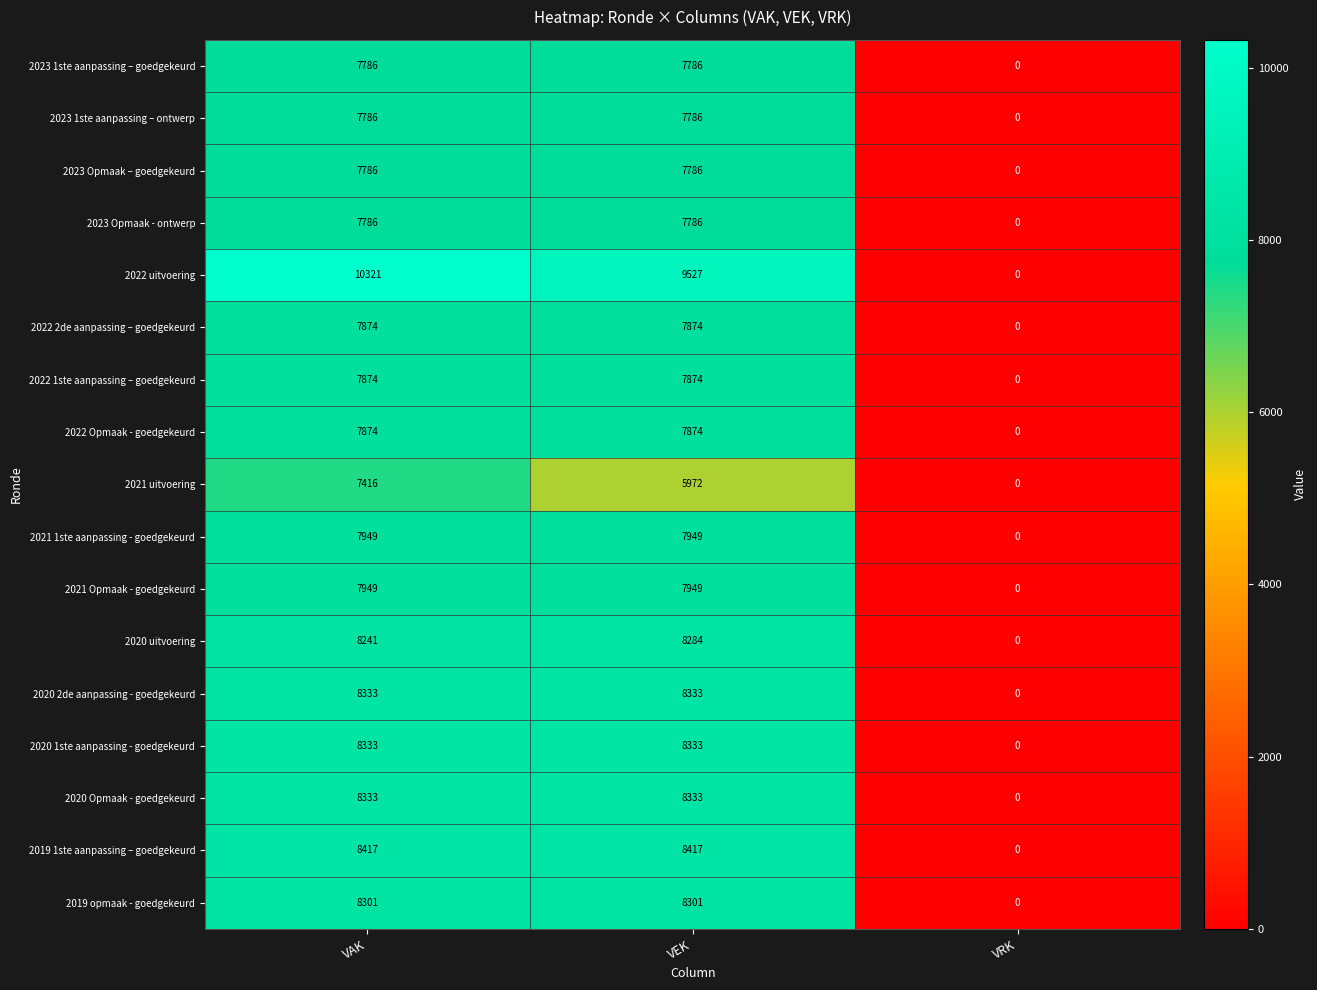

Count the number of categories in the chart.

3